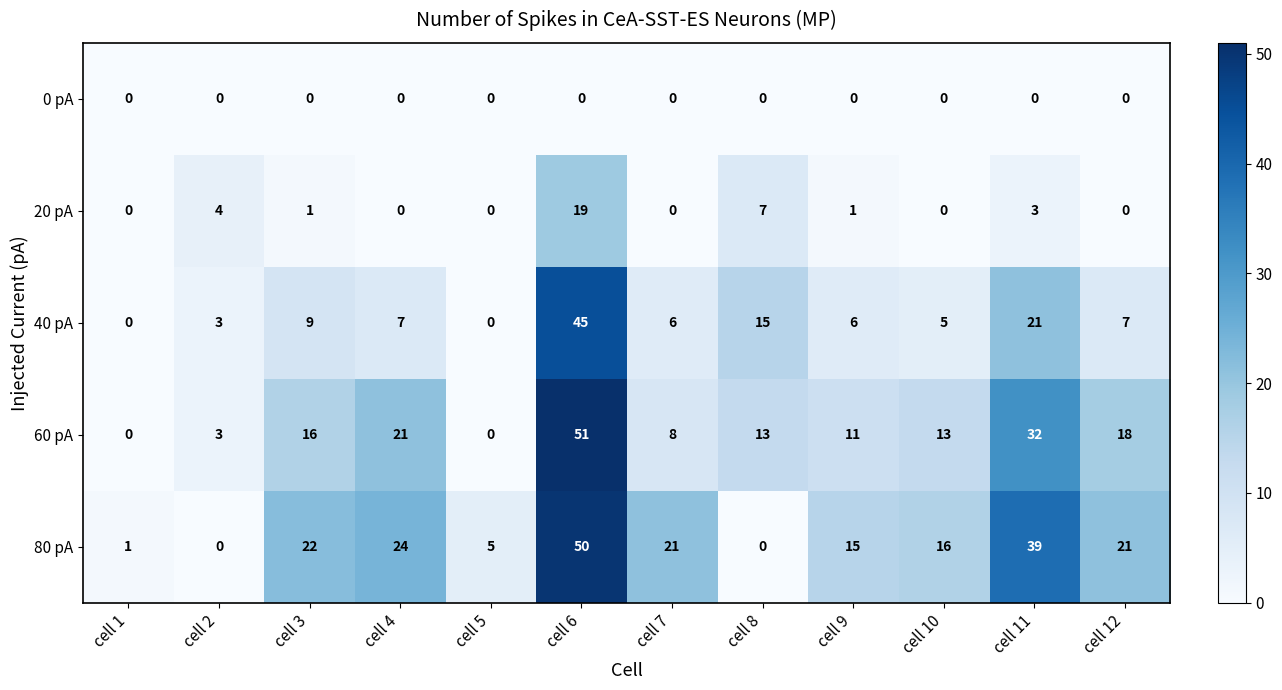

What is the greatest value displayed?

51